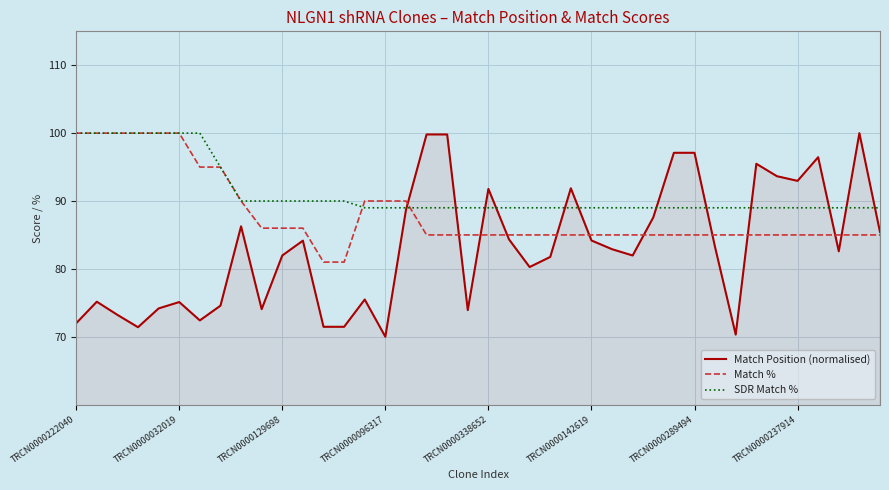

Which series has the widest spread of values?

Match Position (normalised)